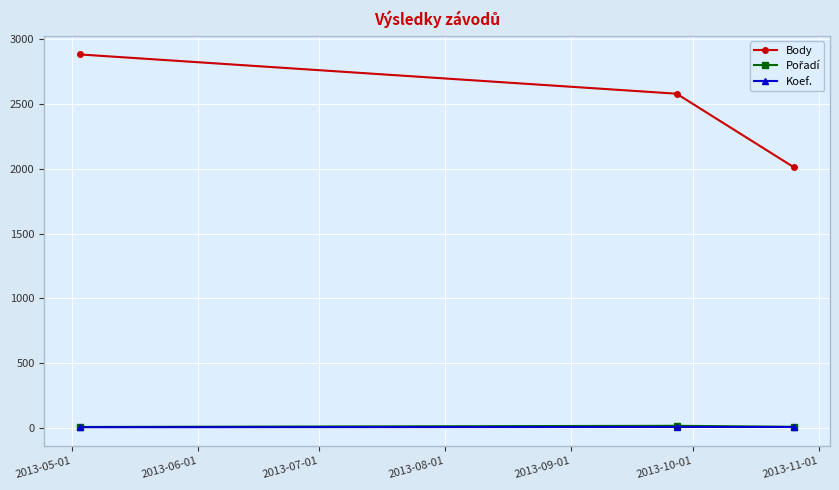

Which series has the largest total across all categories?

Body